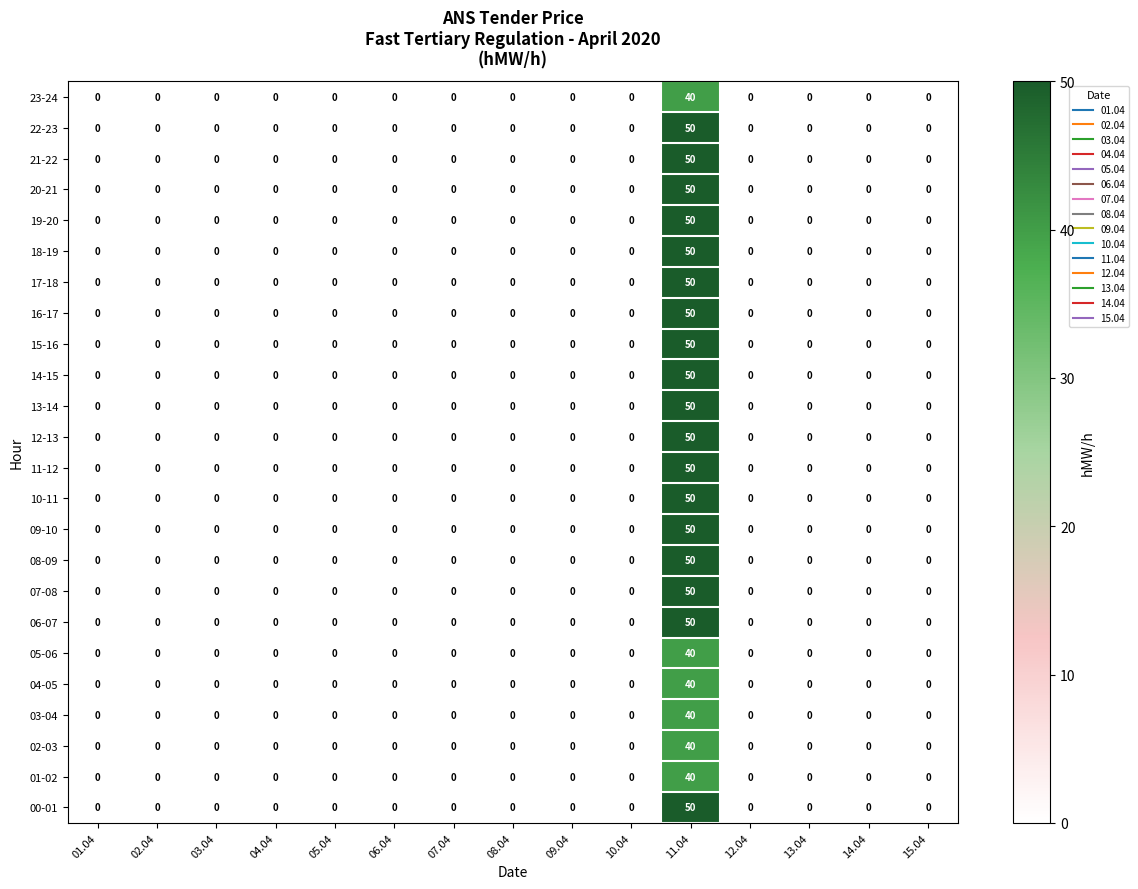

What is the highest value of the 06-07 series?

50